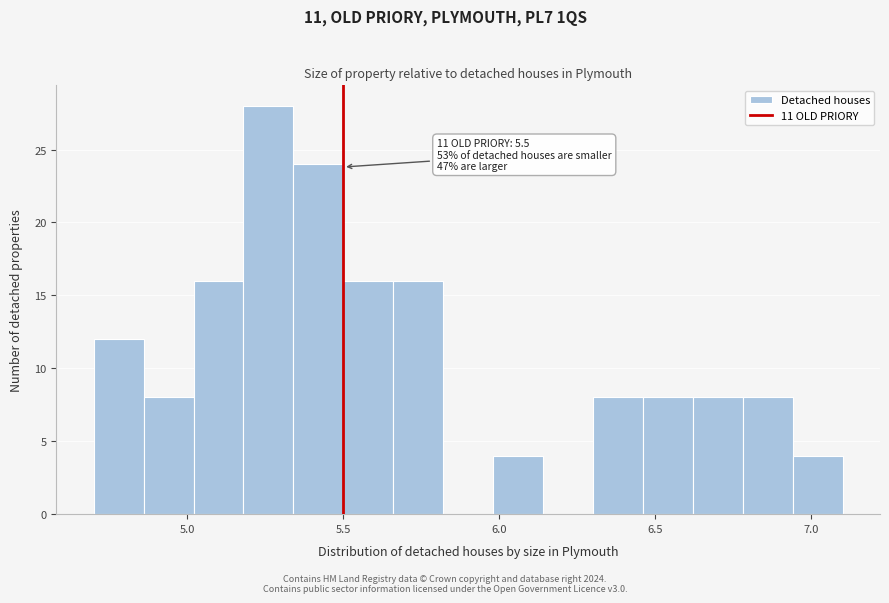

Around what value on the x-axis is the tallest bar? Give the approximate position of its centre, as read against the axis.

5.25